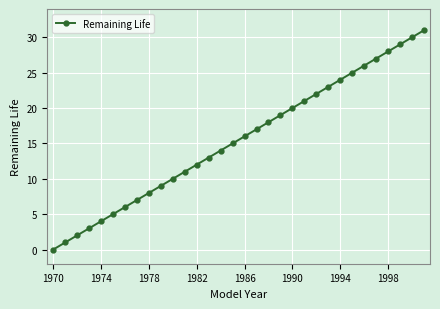

True or false: there are more than 0 points higher than both neighbors.

False